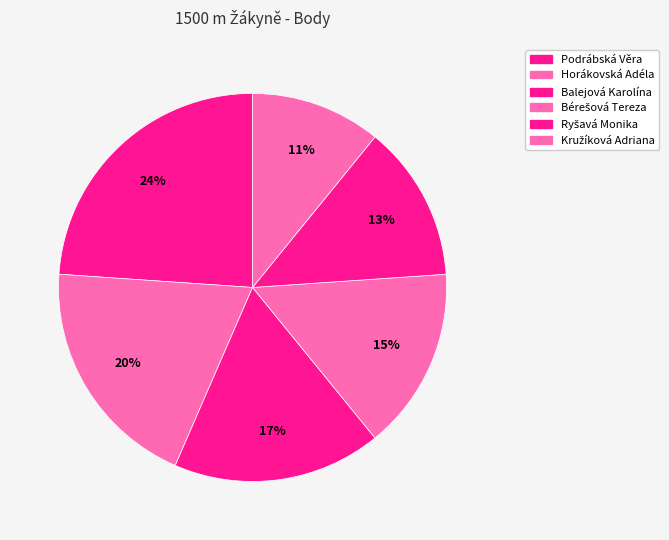

Count the number of slices in the pie.

6